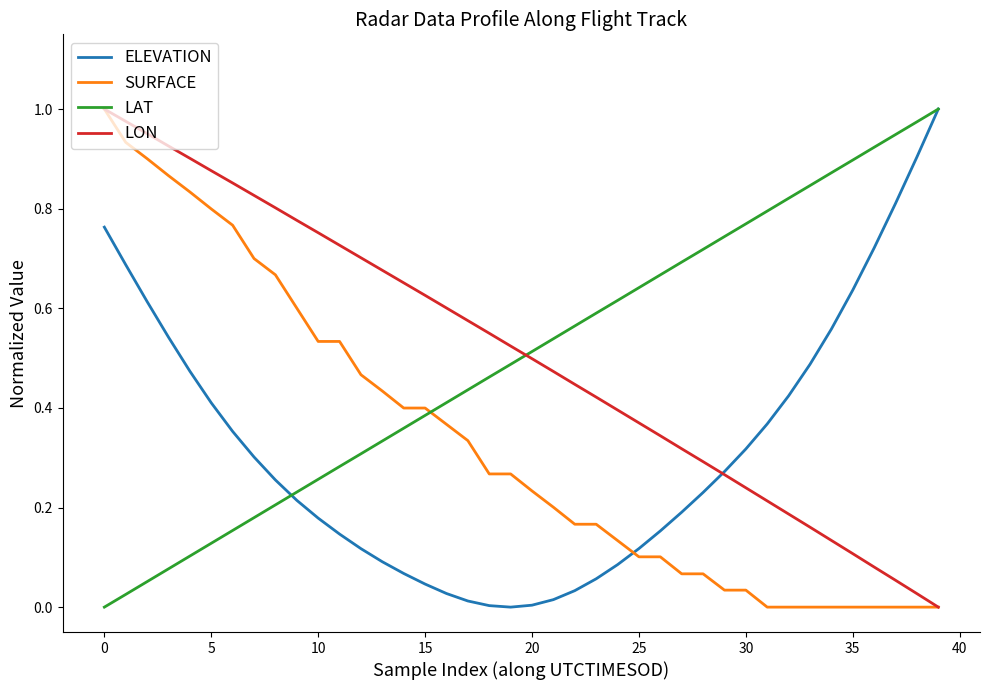

True or false: LAT and LON intersect in this chart.

True